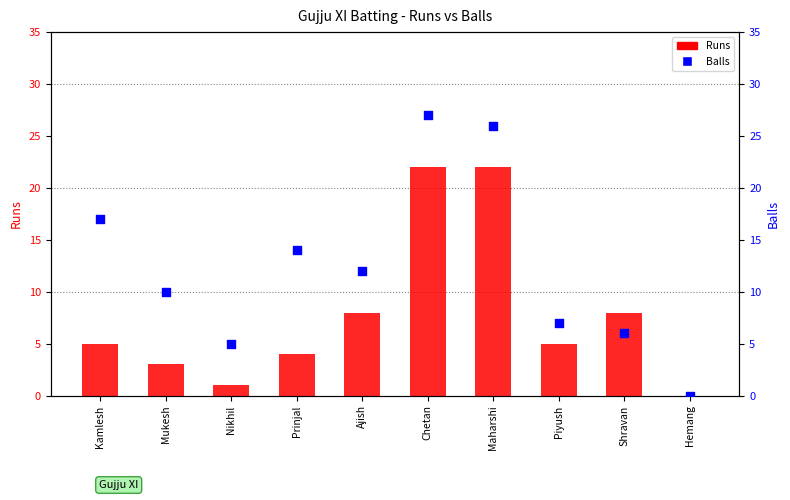

Is the value of Runs at Maharshi greater than the value of Balls at Prinjal?

Yes